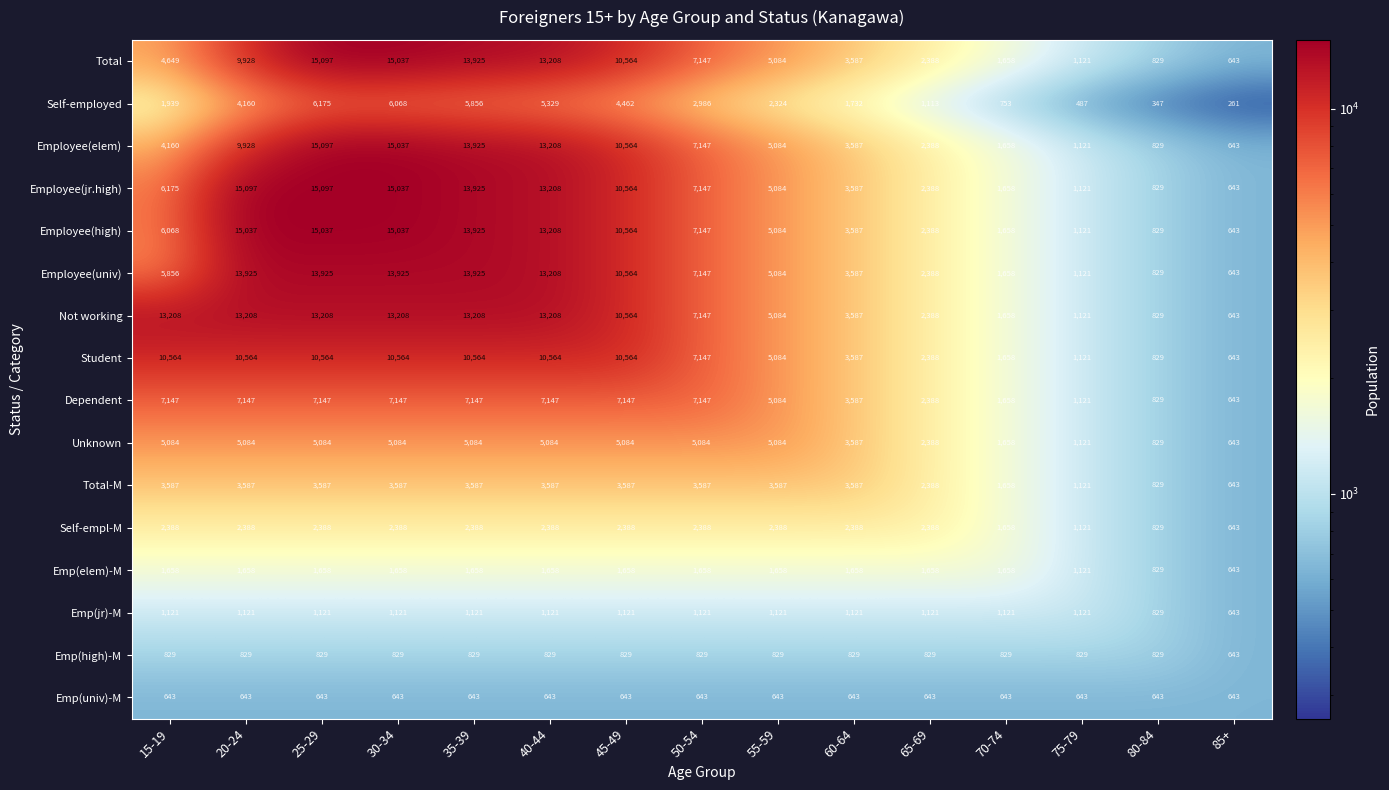

Count the number of categories in the chart.

15